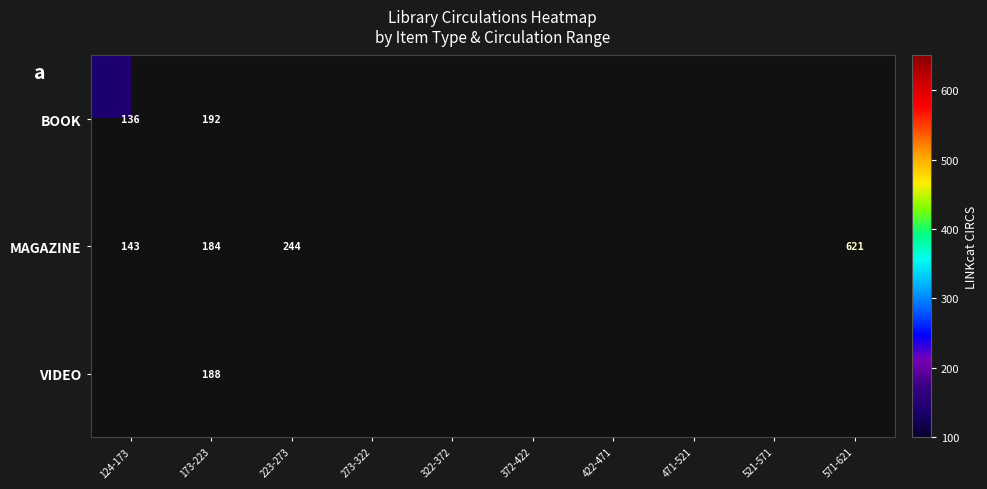

What is the maximum value shown in the chart?

621.0